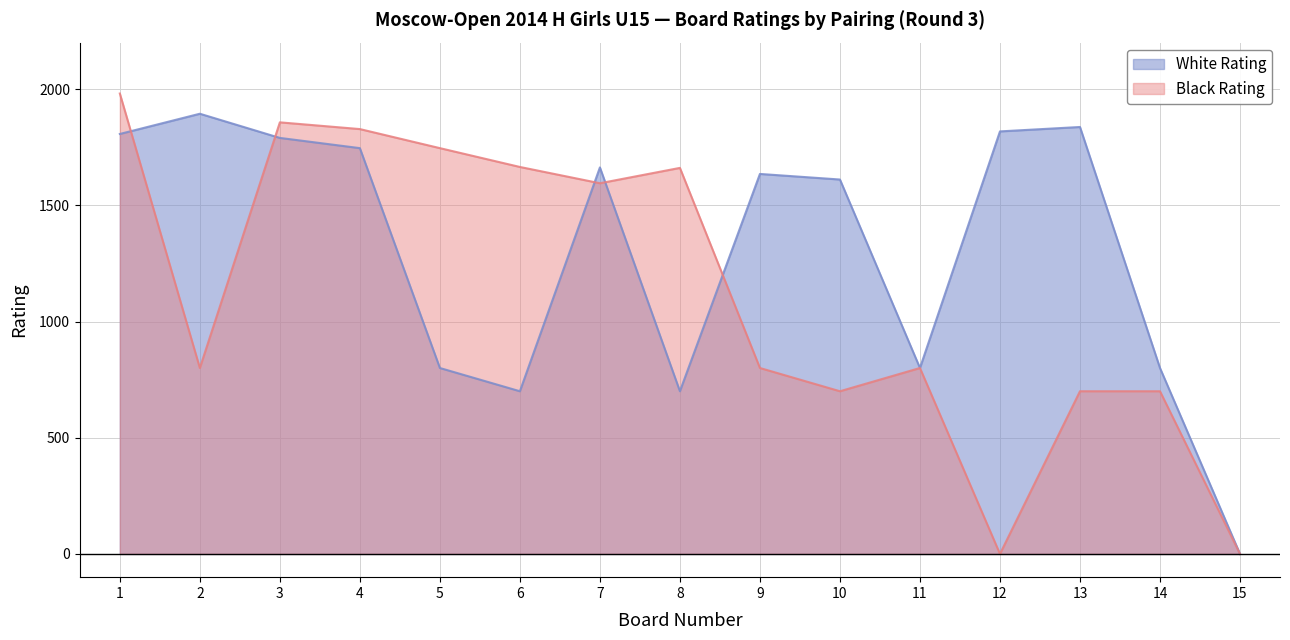

What is the sum of the Black Rating (Drogovoz, Khangueva, Zajtzeva, Polkhovskaya, Barbaeva, Todua, Khristenko, Guskova, Gosteeva, Rosikovskaya, Skrjabina, Salakhetdinova, Loyko, Slessarchuk, bye) values at 11 and 13?

1500